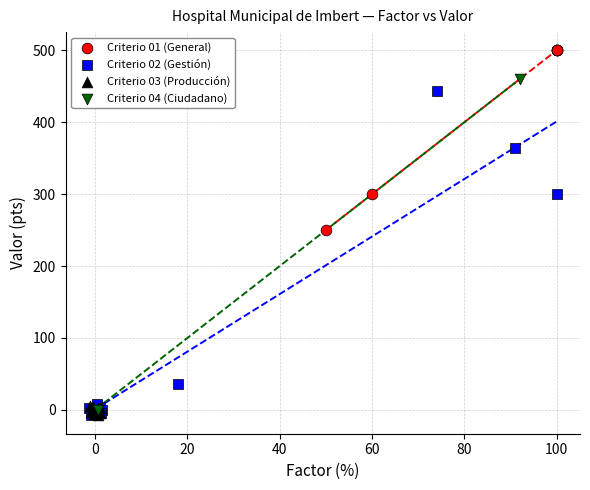

Which series has the largest Y range (max minus min)?

Criterio 04 (Ciudadano)